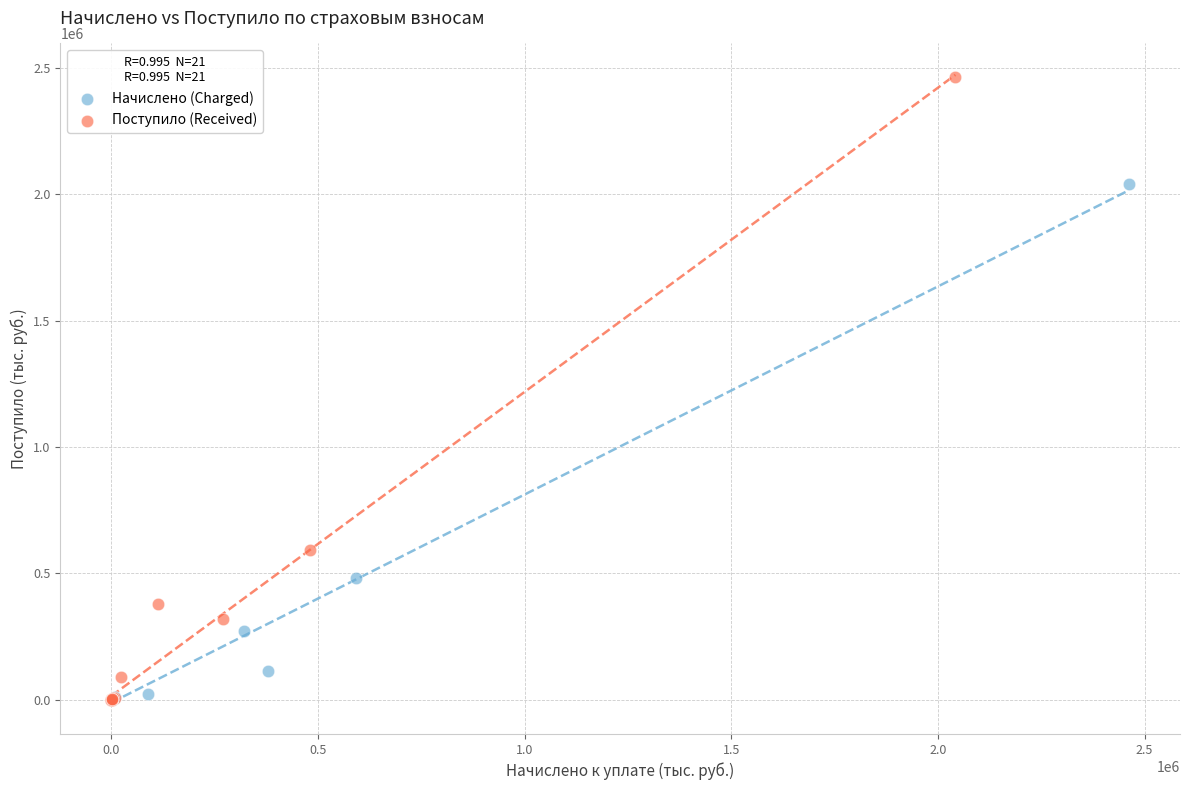

What are all the series names shown in the legend?

Начислено (Charged), Поступило (Received)